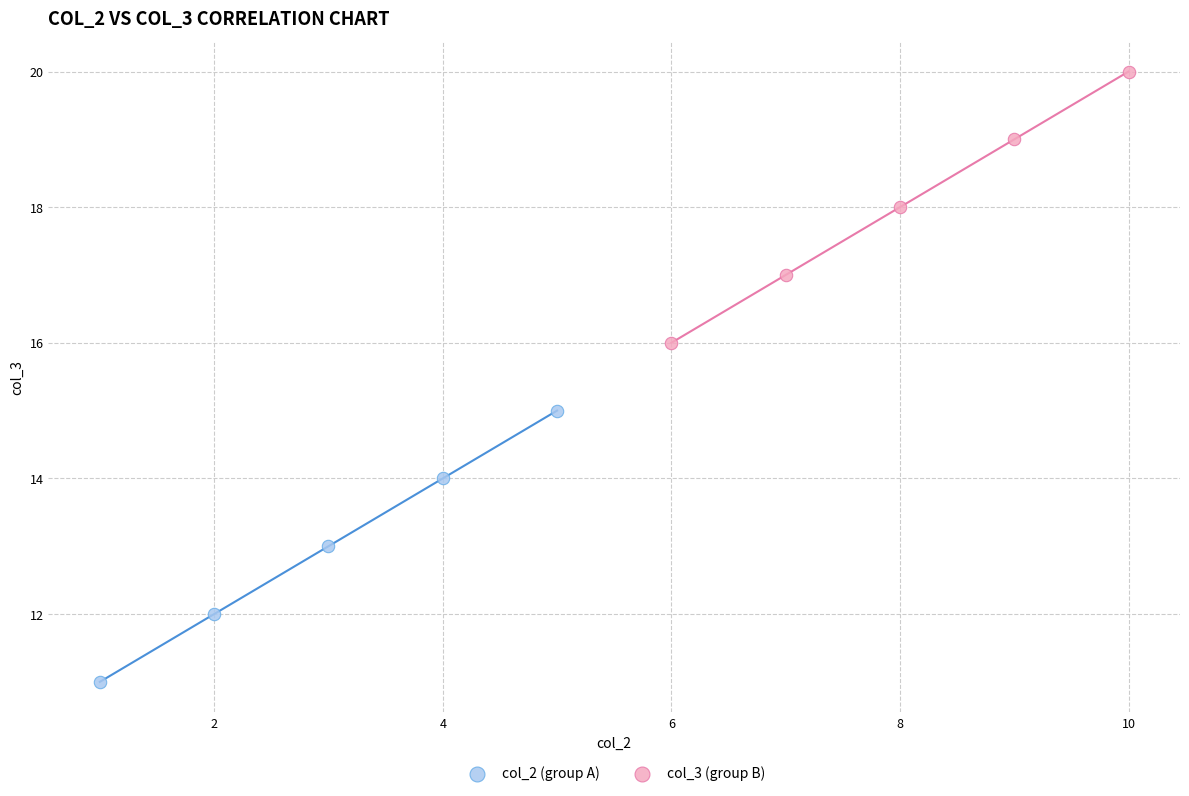

Which series reaches the minimum Y coordinate?

col_2 (group A)